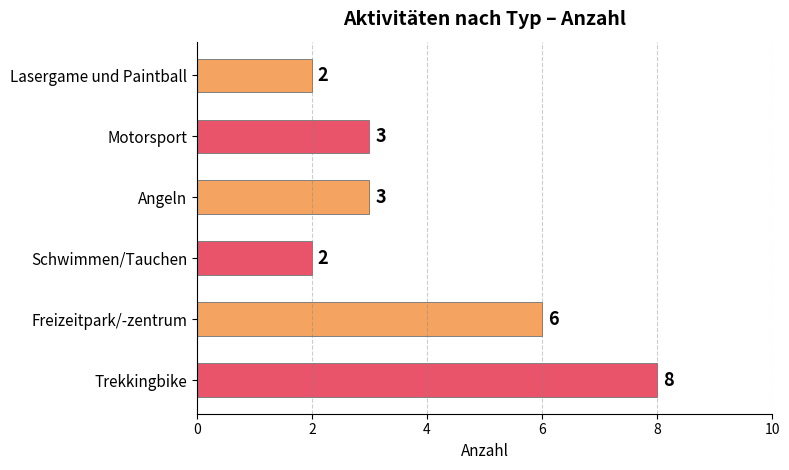

Read the value at Trekkingbike.

8